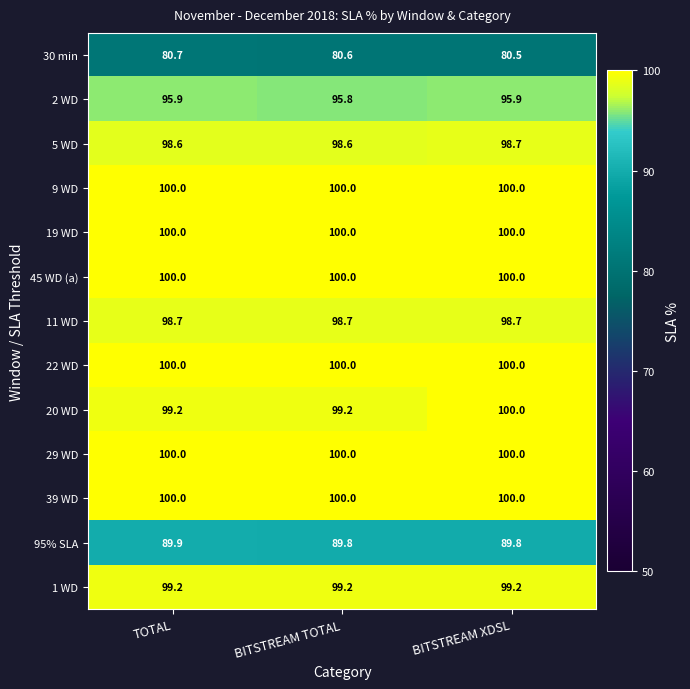

Read the 29 WD value at BITSTREAM XDSL.

100.0